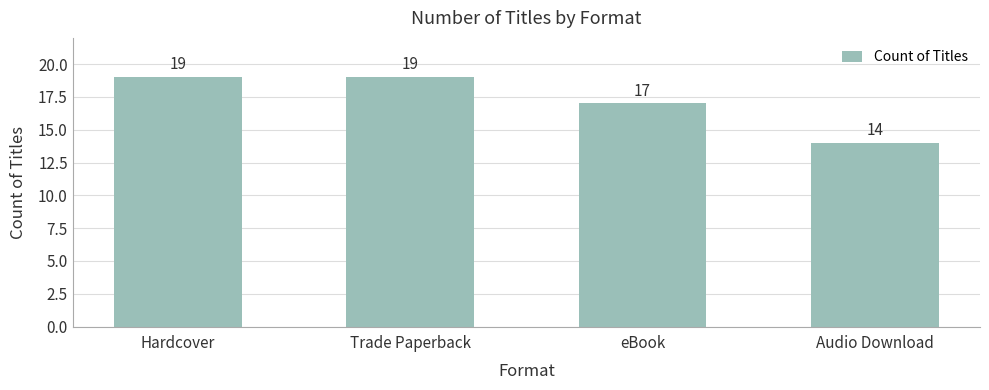

What is the average value?

17